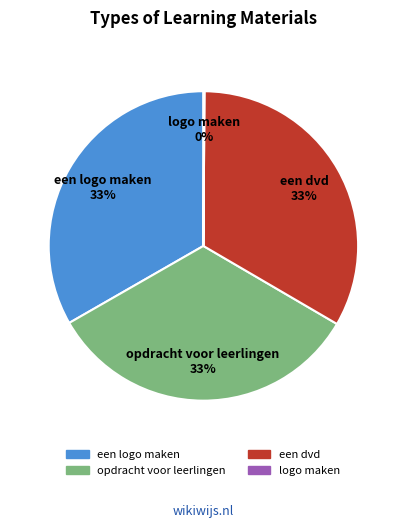

To the nearest percent, what is the difference between the largest and smallest slice percentages?

33%